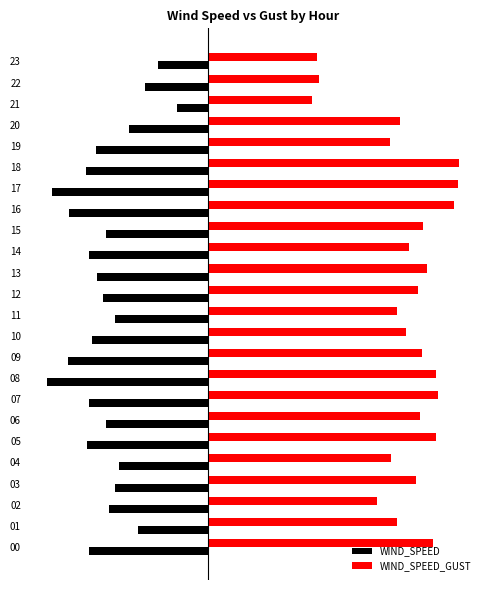

What are all the series names shown in the legend?

WIND_SPEED, WIND_SPEED_GUST